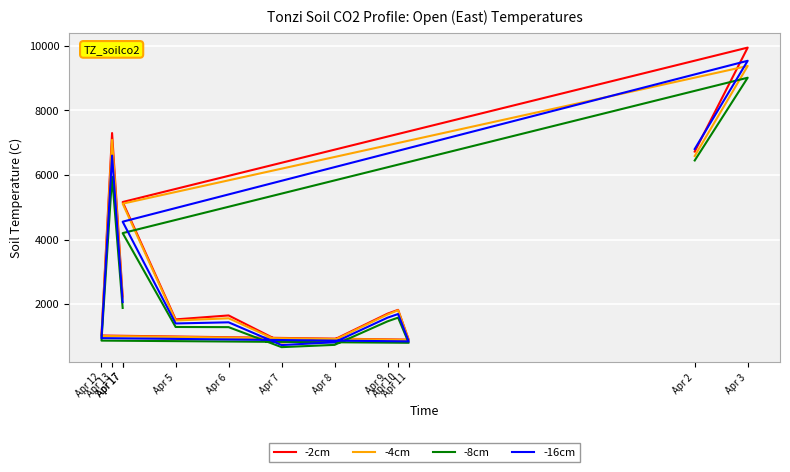

What is the greatest value displayed?

9942